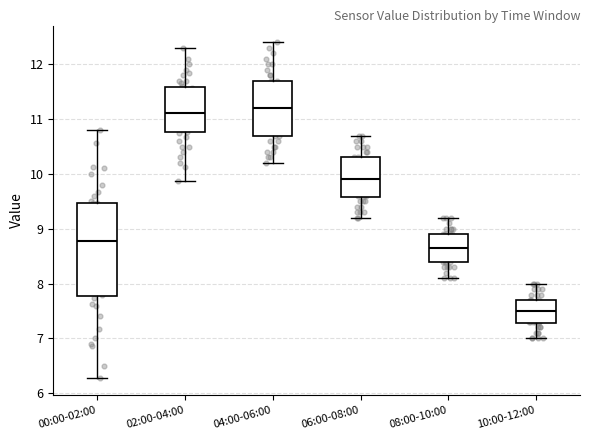

Which box is the tallest, from its lower edge to its upper edge?

00:00-02:00